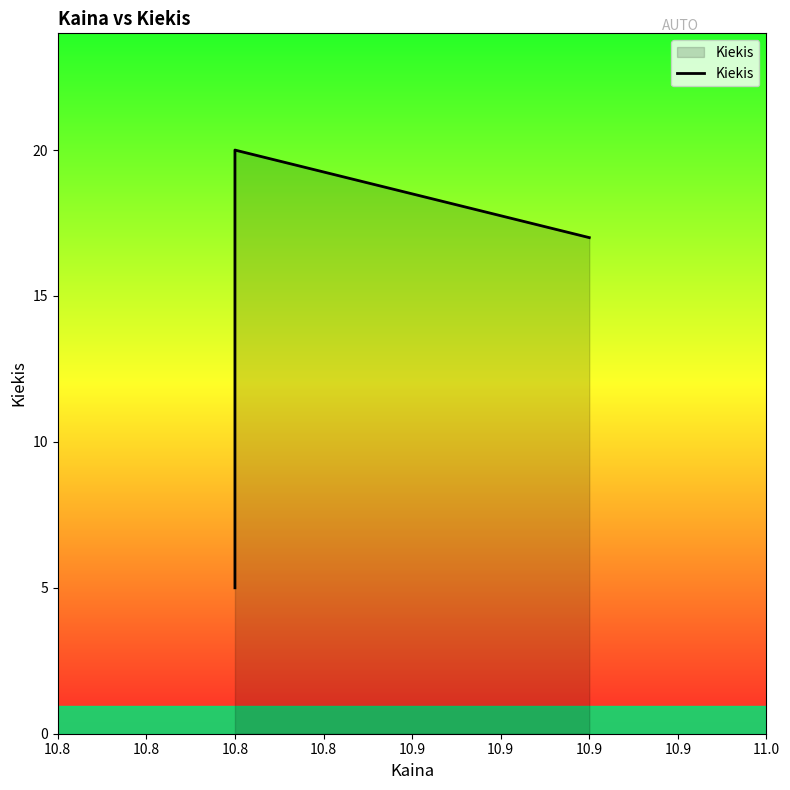

What is the value of the 1st point from the left?

5